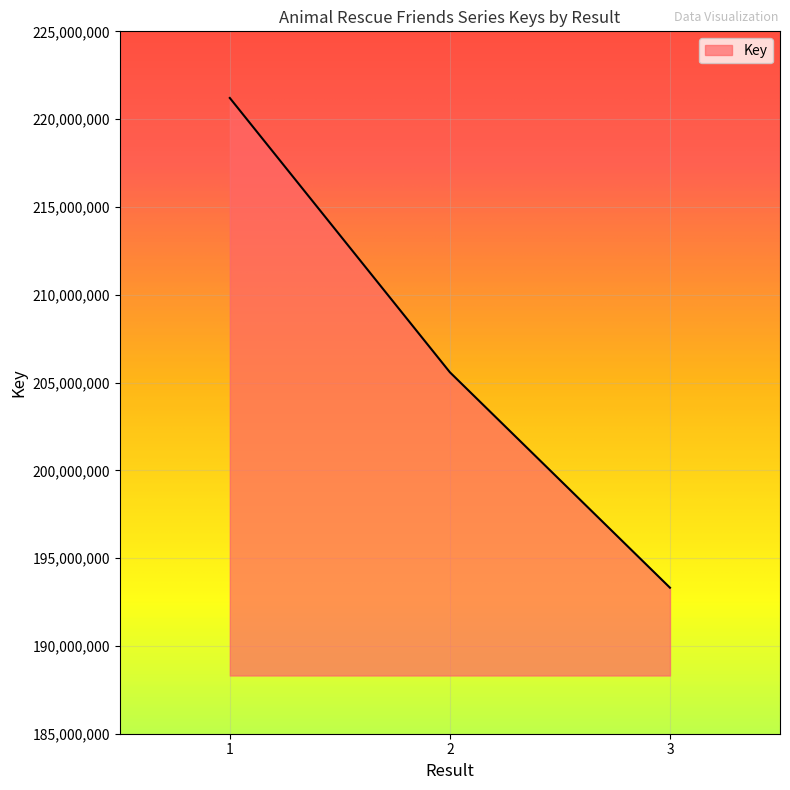

Which has a higher value, 3 or 2?

2